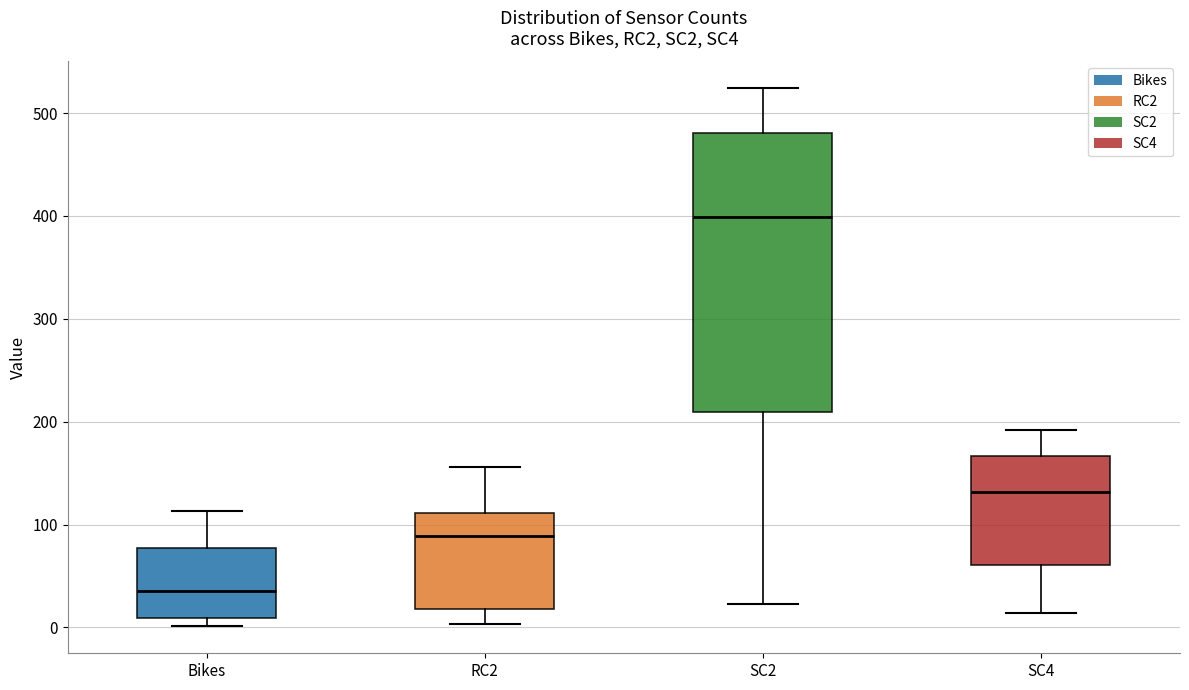

Reading left to right, transcribe this box plot: for each box, give where its median line is, the range the box spans, and where its two whiskers end, as read against the y-axis. The values are not printed on the chart, so give them approximately, as read against the axis.

Bikes: median 40, box 10 to 80, whiskers 0 to 110
RC2: median 90, box 20 to 110, whiskers 0 to 160
SC2: median 400, box 210 to 480, whiskers 20 to 520
SC4: median 130, box 60 to 170, whiskers 10 to 190